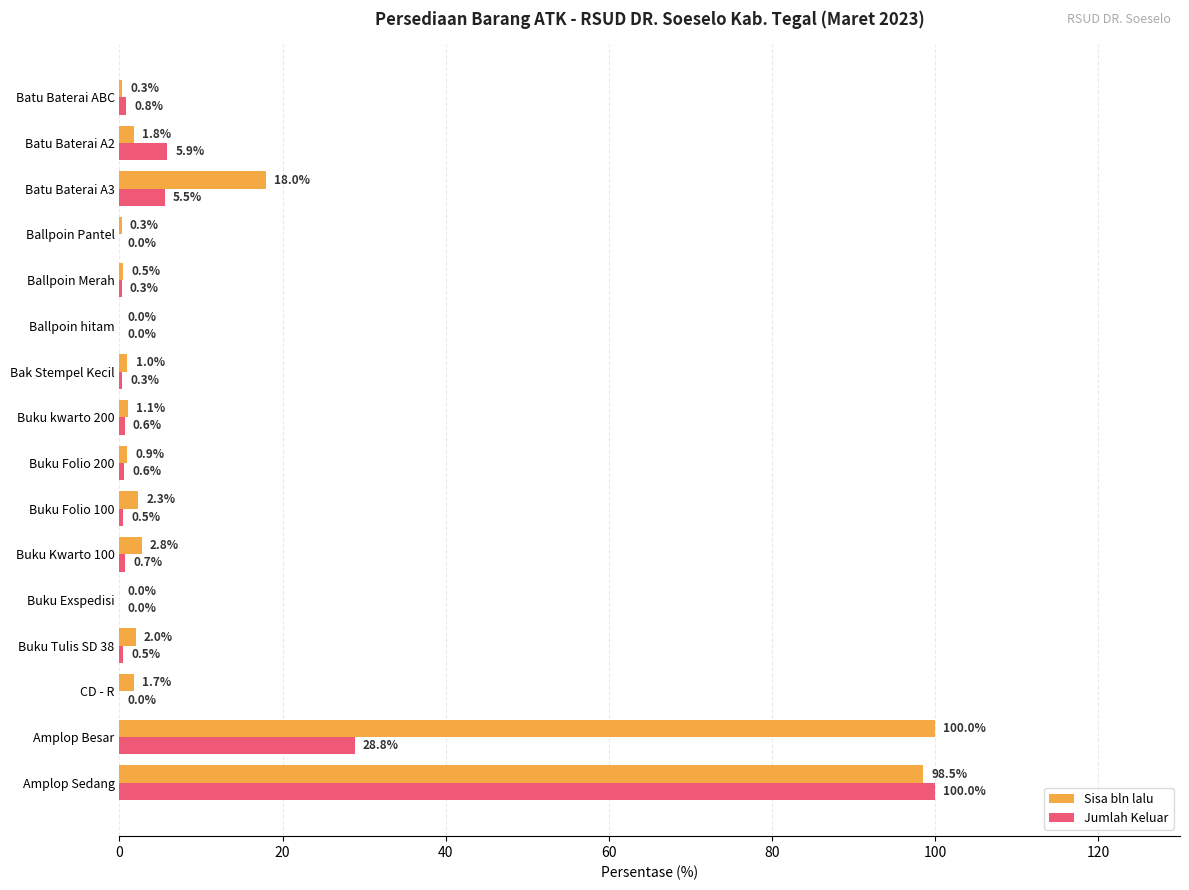

What is the total value across all series at Batu Baterai ABC?

1.1